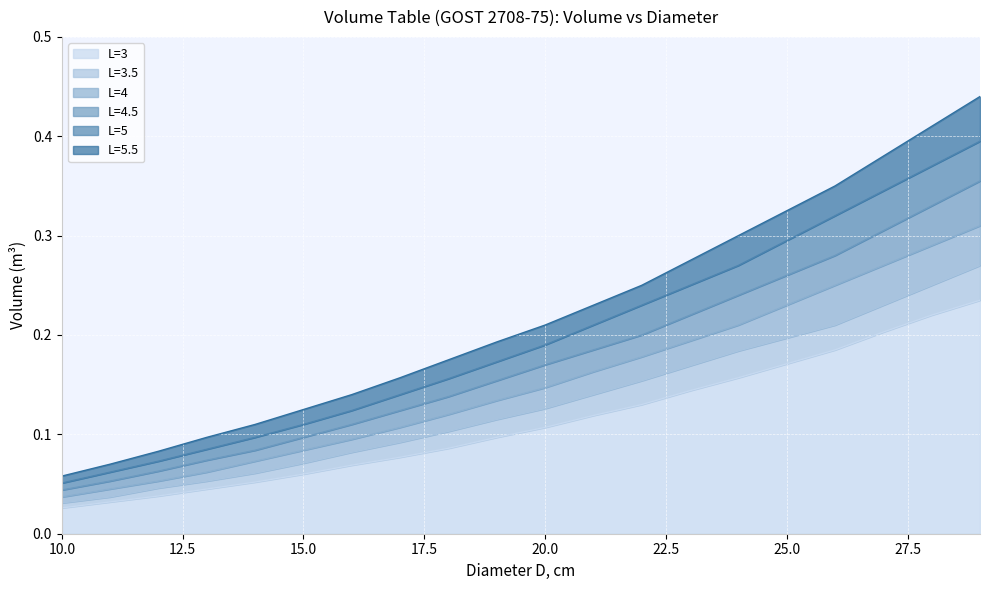

Does the chart display data point markers on the line(s)?

No